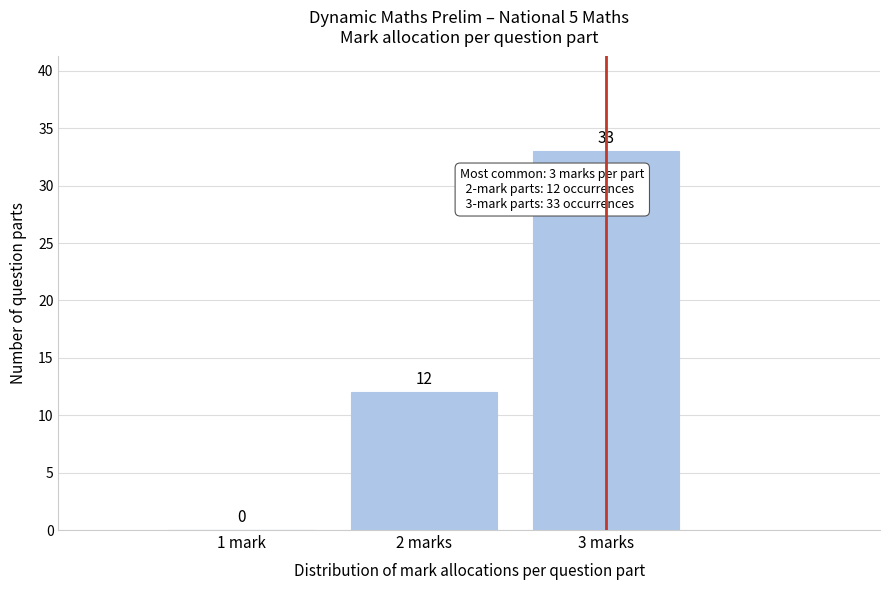

Reading left to right, extract all data points from this chart.

1 mark=0	2 marks=12	3 marks=33